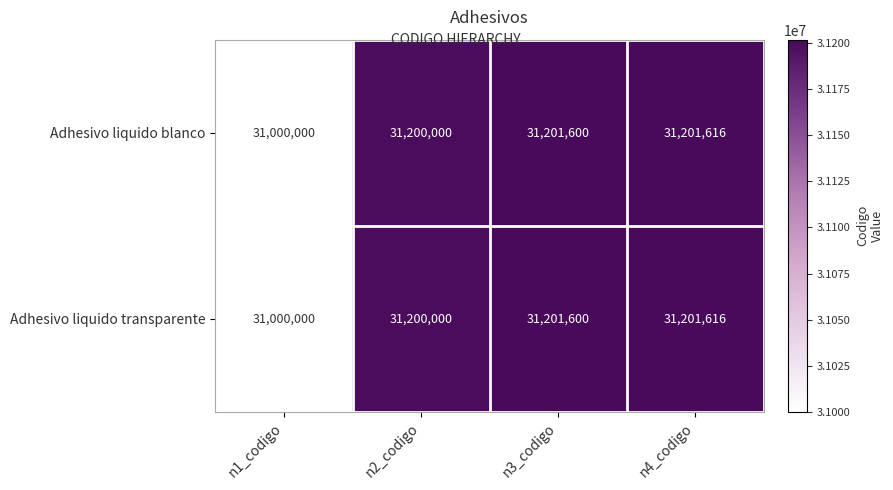

Is it true that Adhesivo liquido blanco equals 7956389 at n2_codigo?

False